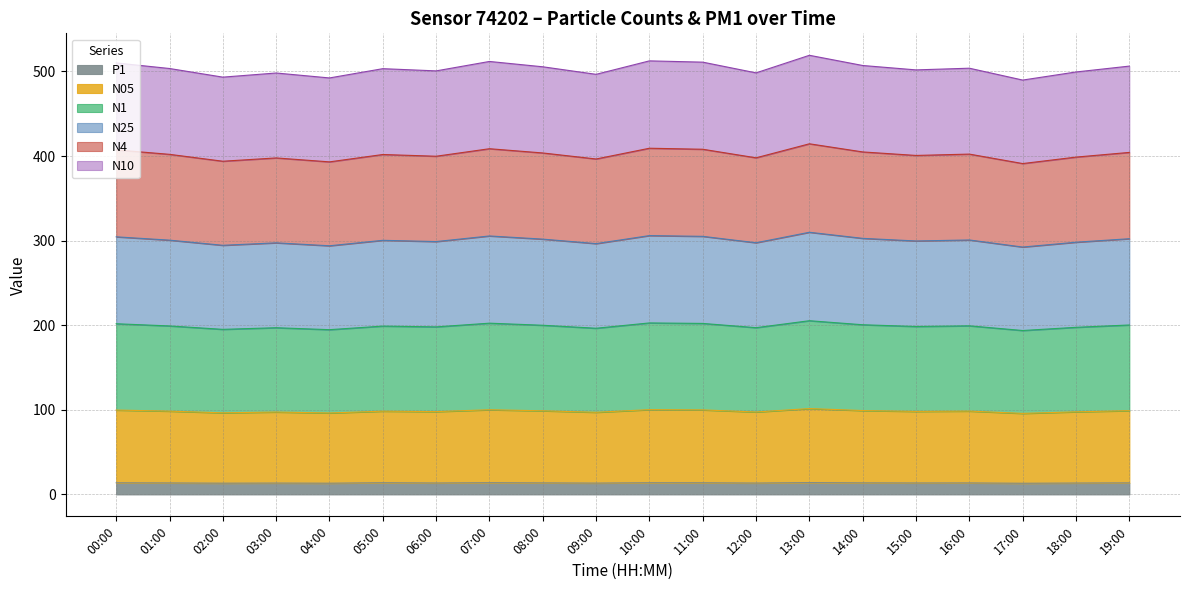

Is it true that N25 equals 720.7 at 09:00?

False